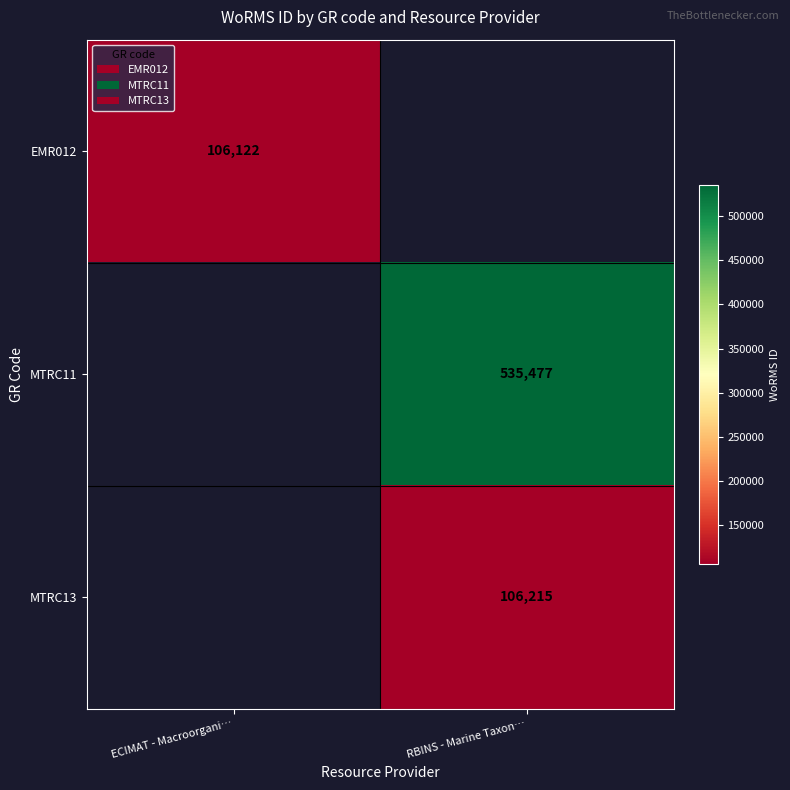

How many categories are shown in the chart?

2